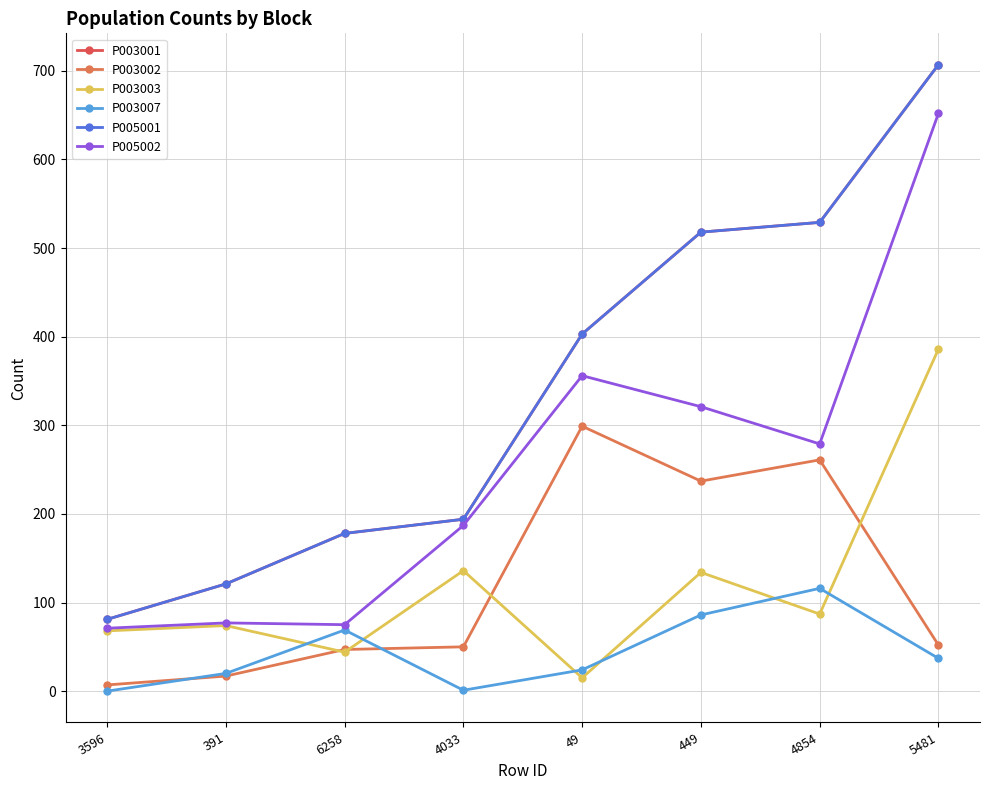

Is this an area chart (filled region under the line)?

No